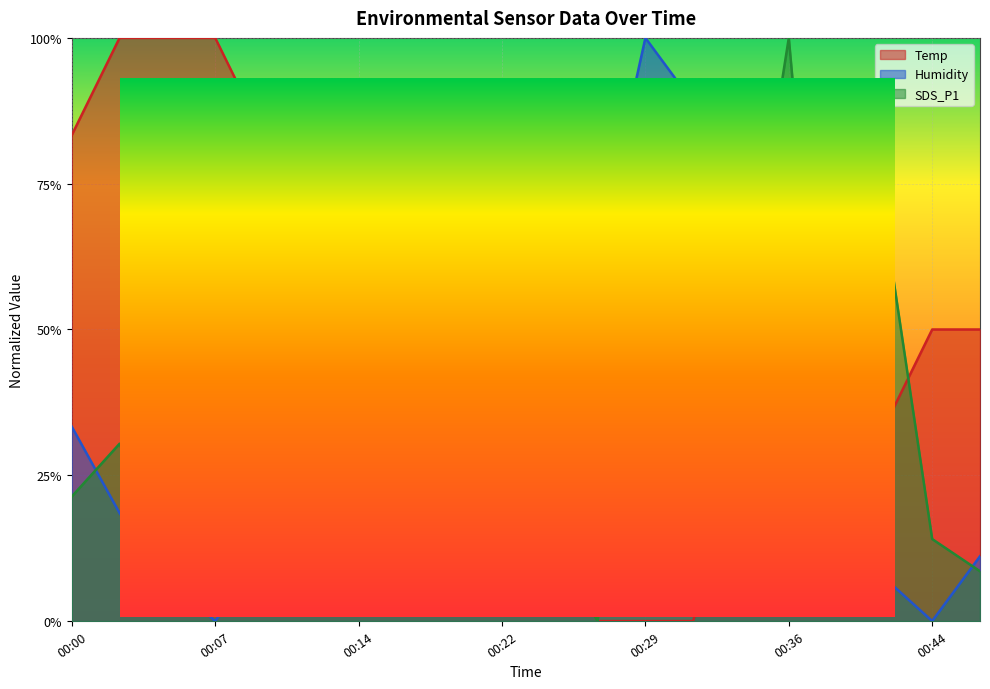

Is the value of Temp at 00:14 greater than the value of SDS_P1 at 00:24?

Yes